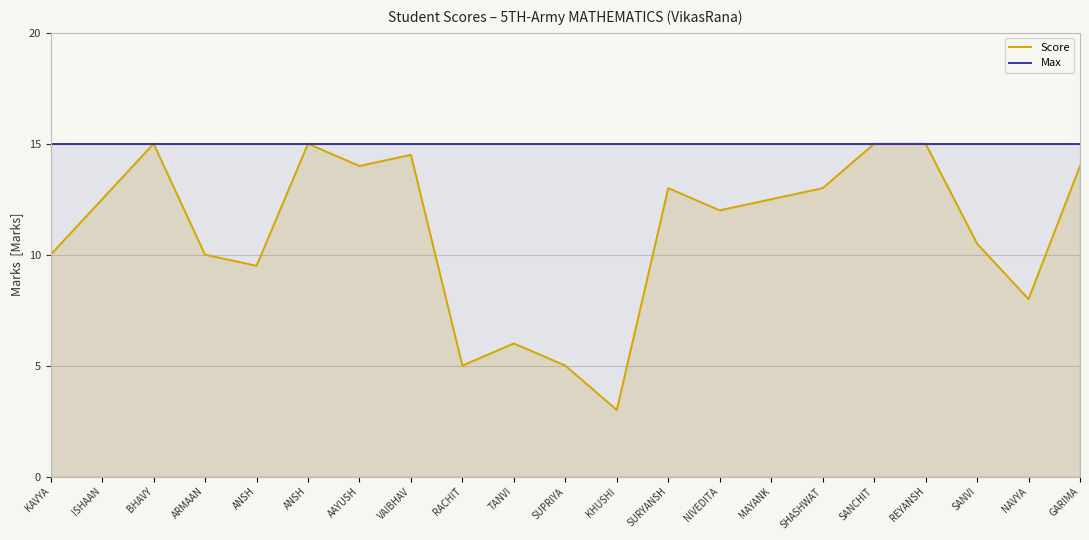

What are all the series names shown in the legend?

Score, Max